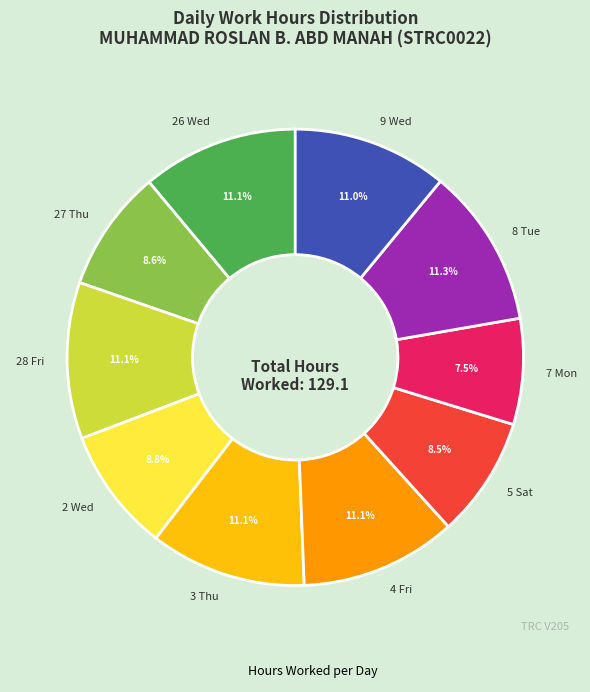

Is there any slice that represents more than half of the pie?

No